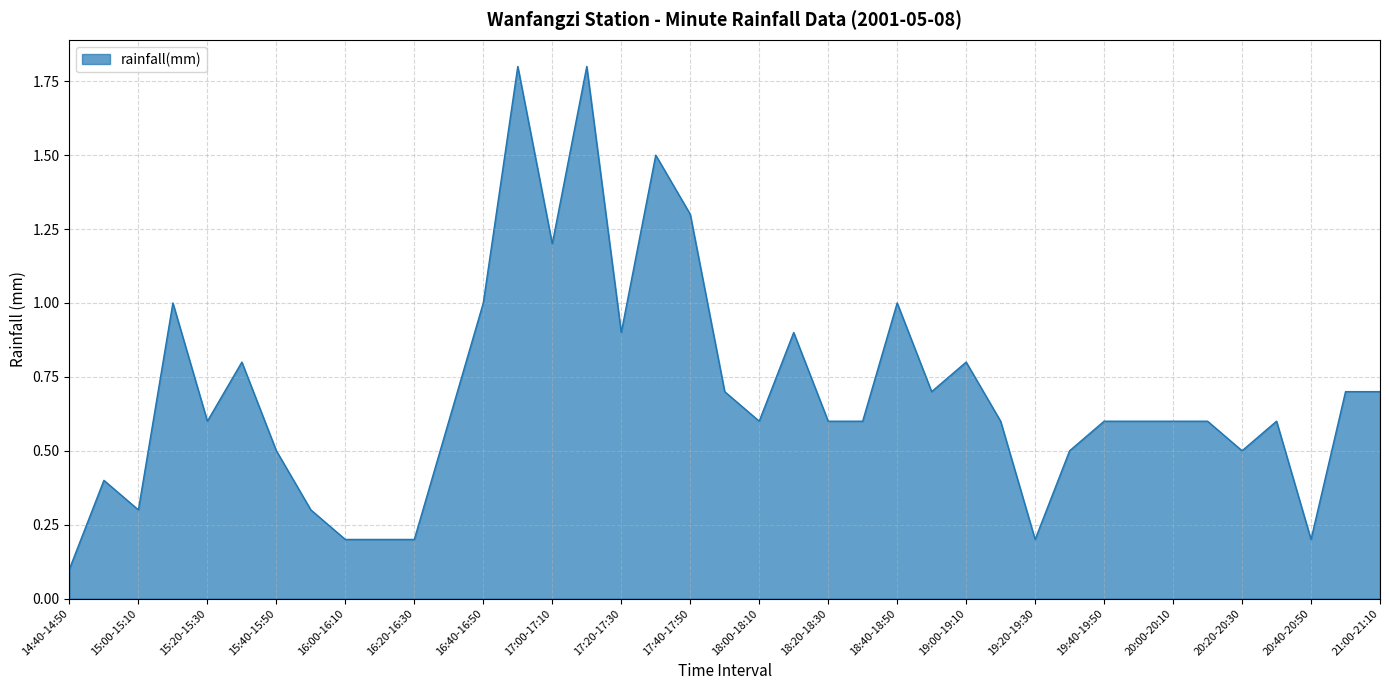

What is the maximum value shown in the chart?

1.8